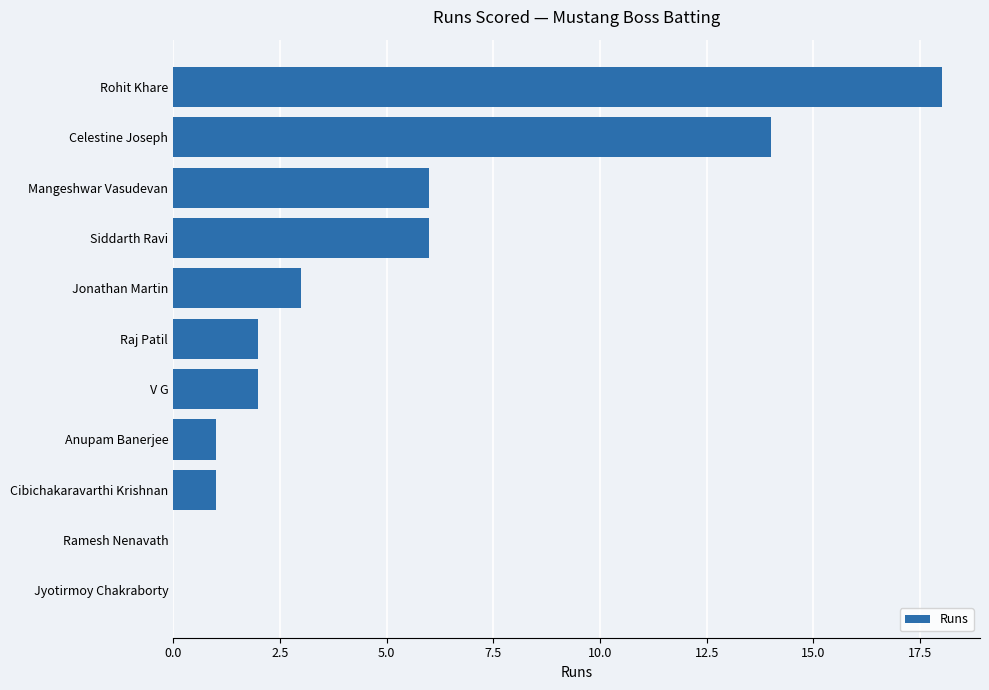

What is the sum of all values?

53